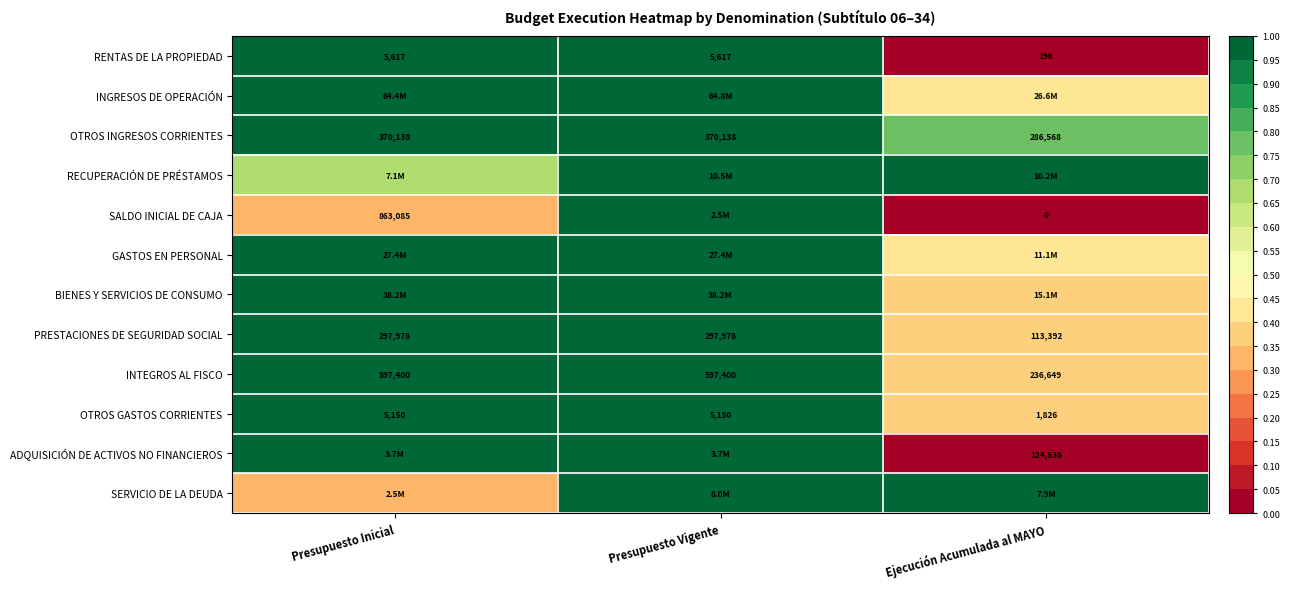

Is it true that OTROS GASTOS CORRIENTES equals 1.0 at Presupuesto Inicial?

True